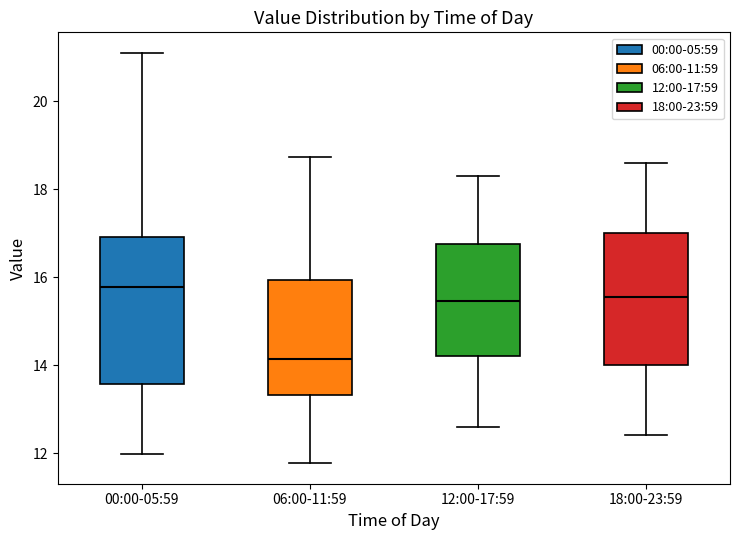

Where is the lower edge of the box for 06:00-11:59 on the y-axis? The values are not printed on the chart, so give them approximately, as read against the axis.

13.4